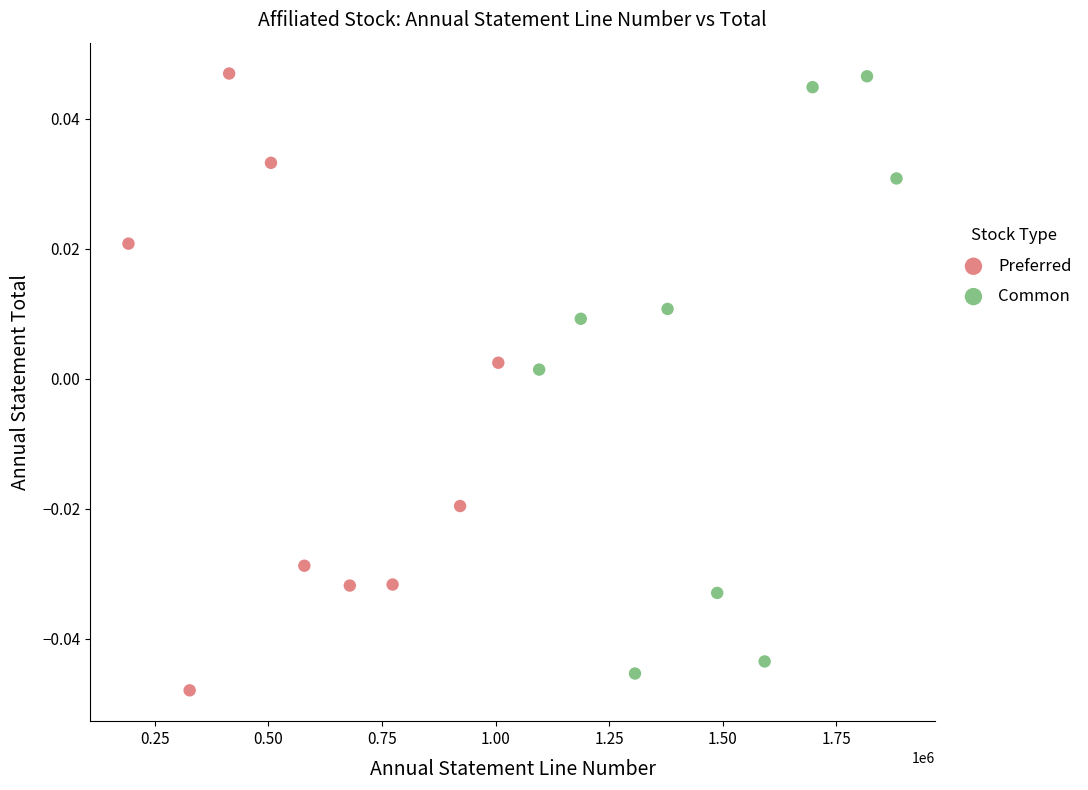

What are all the series names shown in the legend?

Preferred, Common